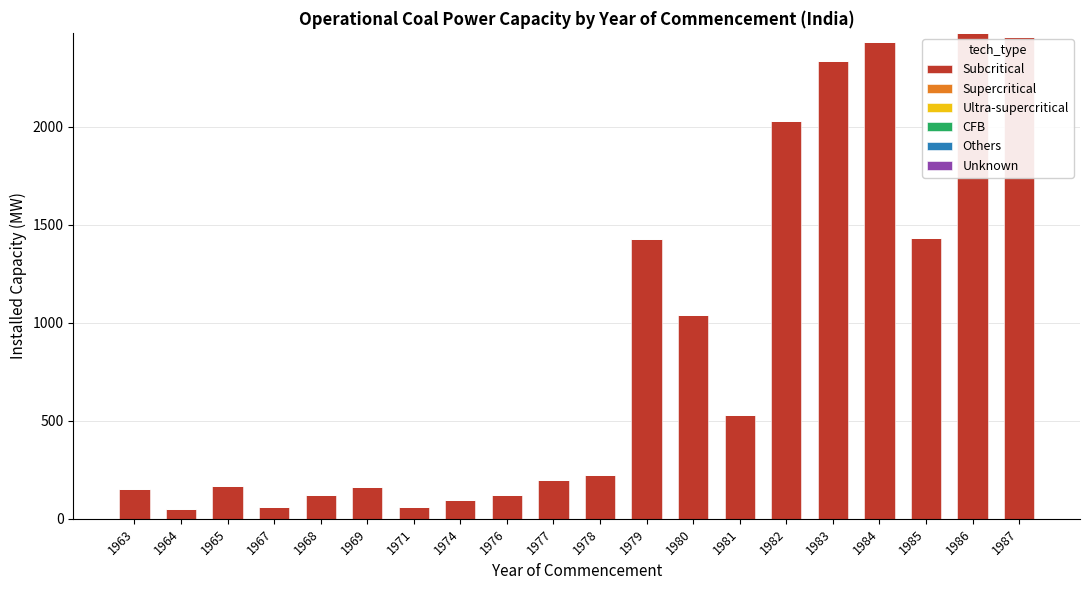

How many series are shown in this chart?

1